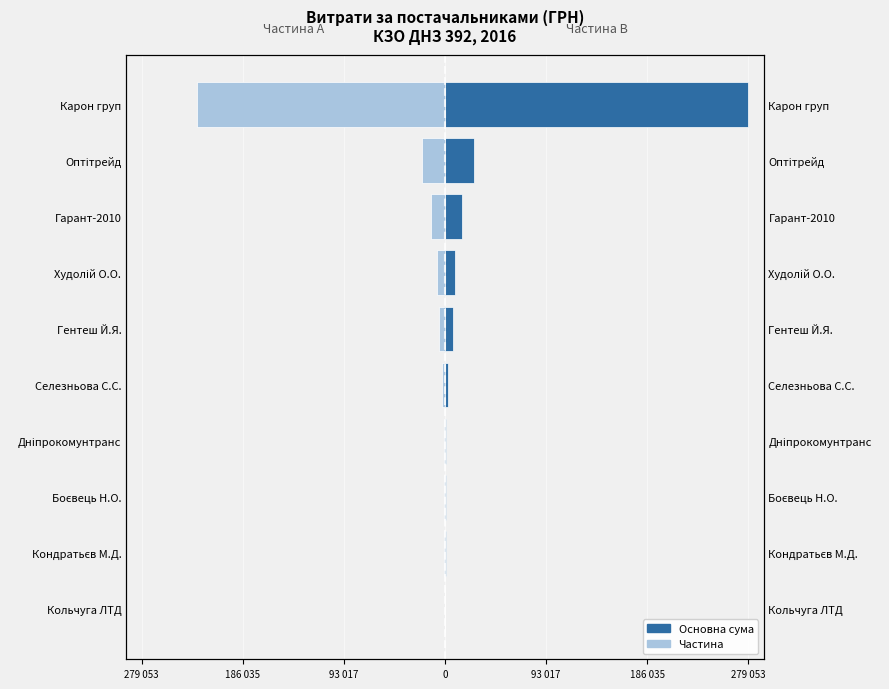

At which category does the chart reach its minimum across all series?

Карон груп